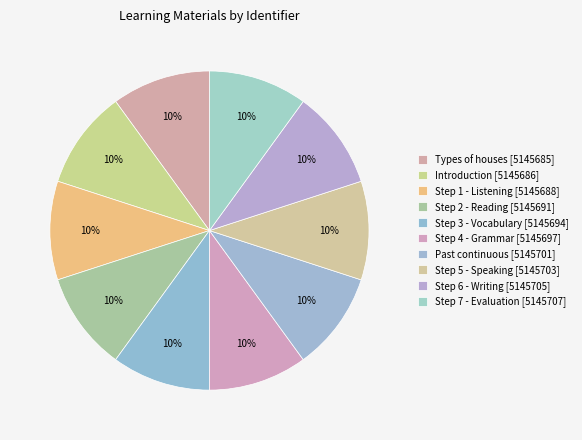

How much of the chart is everything except Step 4 - Grammar?

90.0%